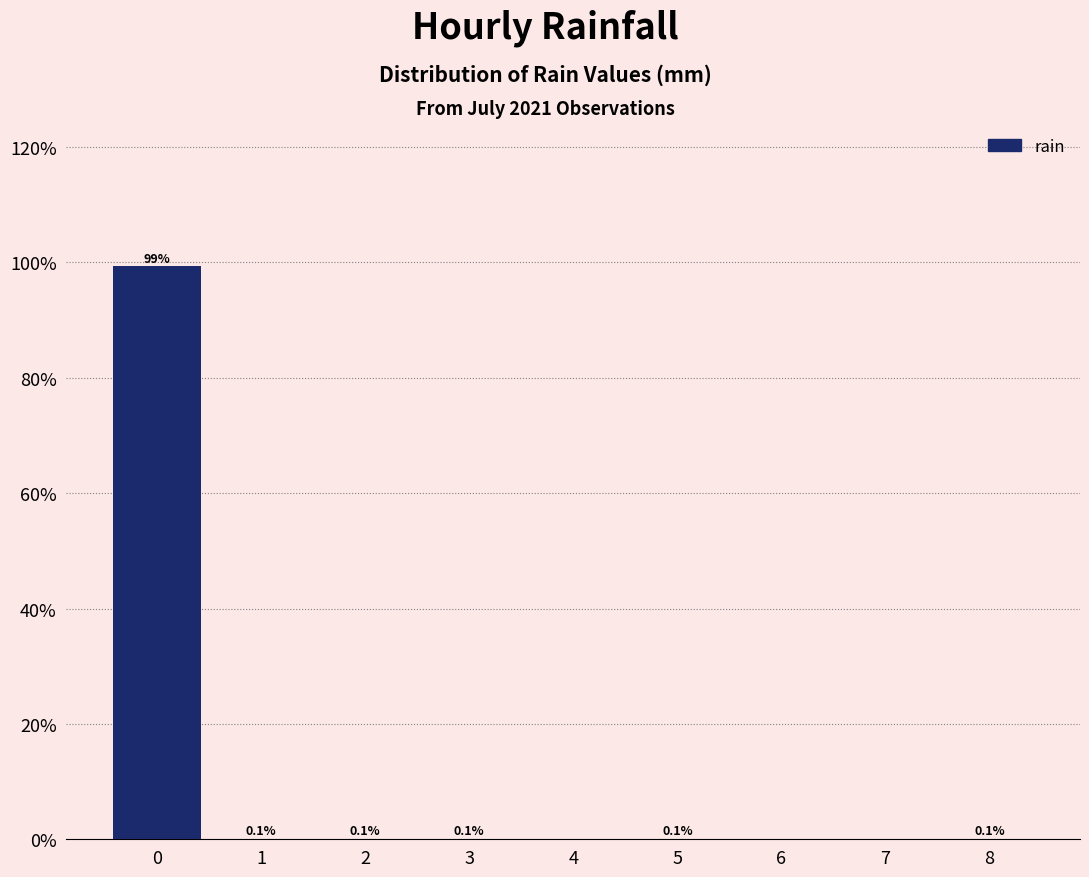

Over which range of the x-axis is the bar tallest?

-0.5 to 0.5